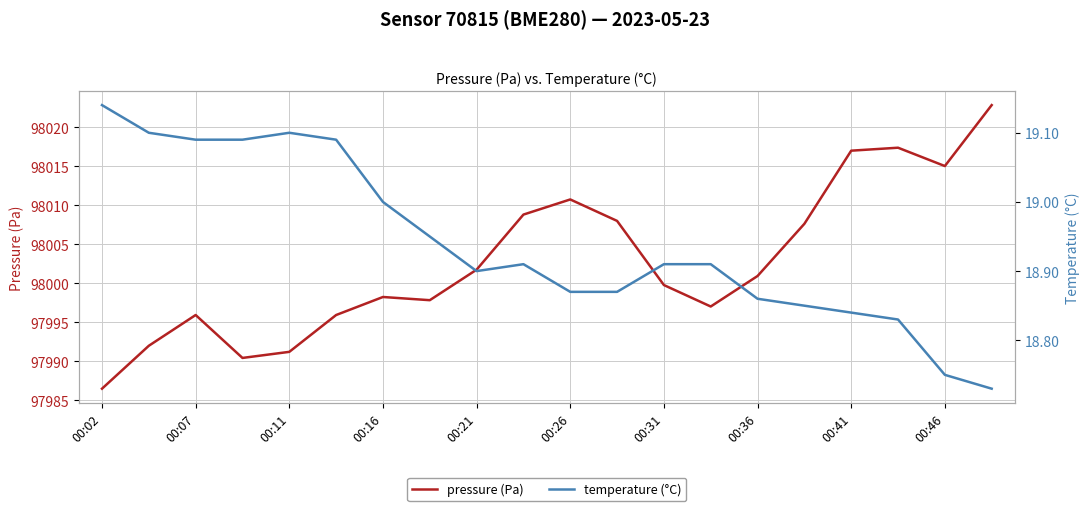

The pressure (Pa) series shows 97986.5 at 00:02. True or false?

True